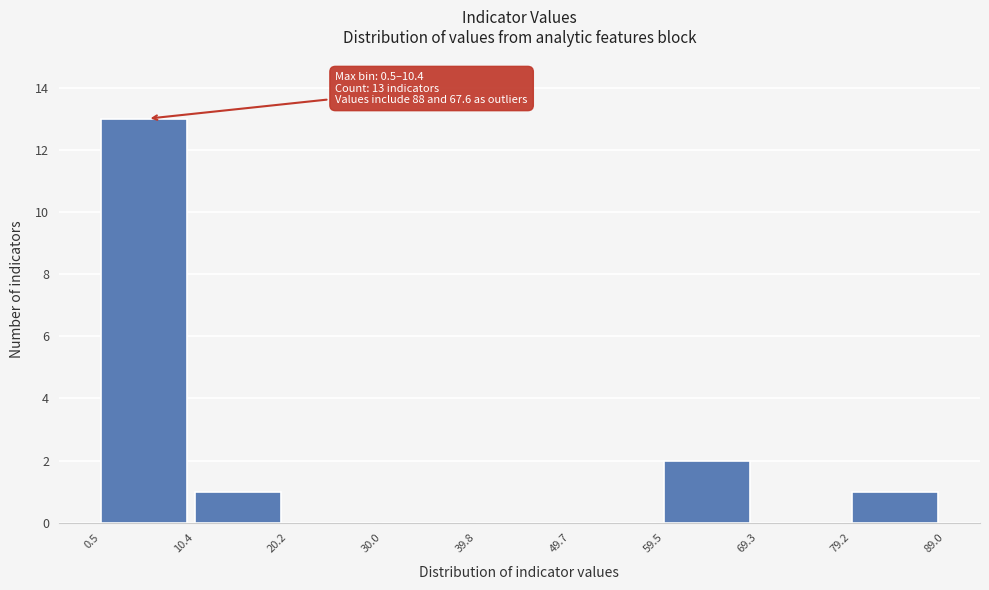

Which range on the x-axis has the tallest bar?

0.5 to 10.4